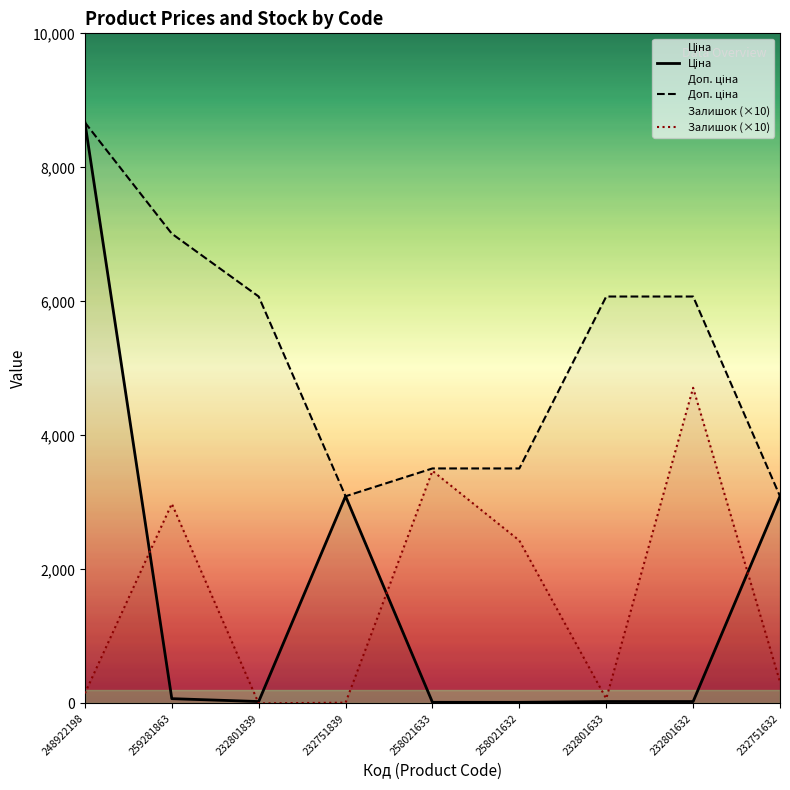

What is the difference between the Залишок (×10) values at 258021632 and 232751632?

2110.0